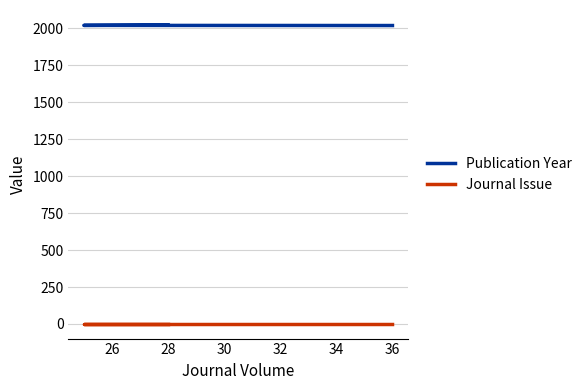

What is the difference between the maximum and minimum values in the Publication Year series?

4